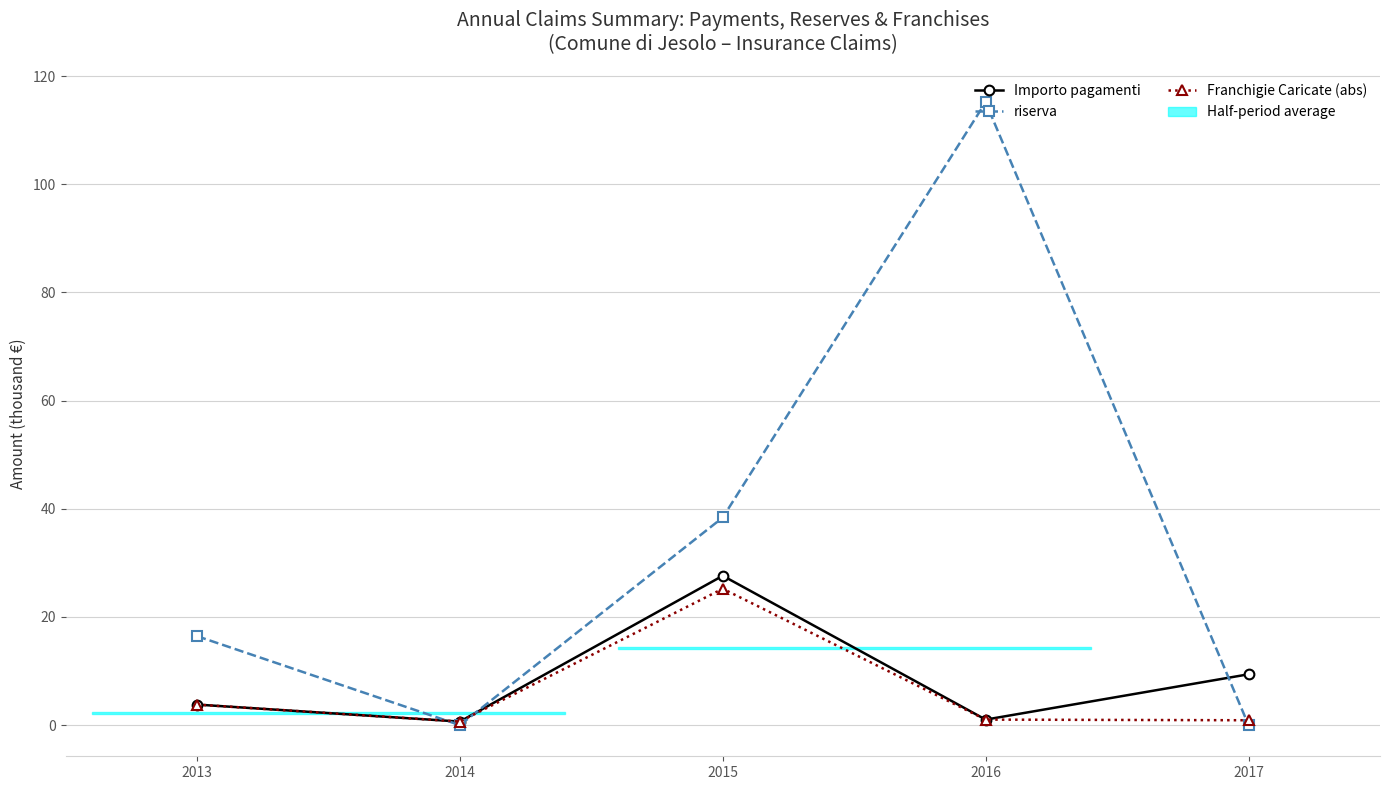

True or false: Franchigie Caricate (abs) has more than 1 interior local peaks.

False